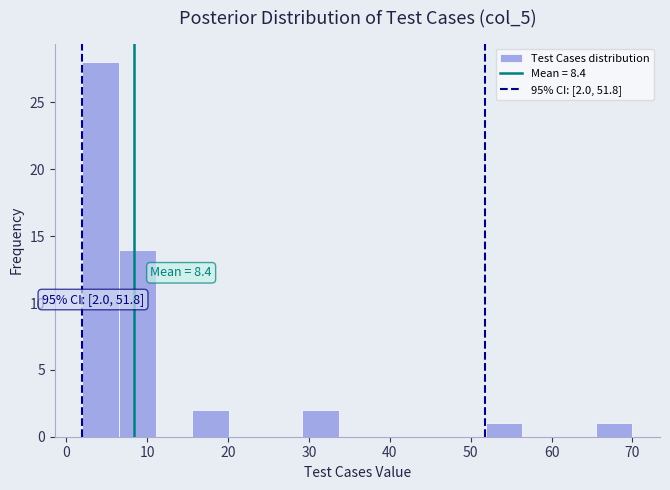

Over which range of the x-axis is the bar tallest?

2 to 7